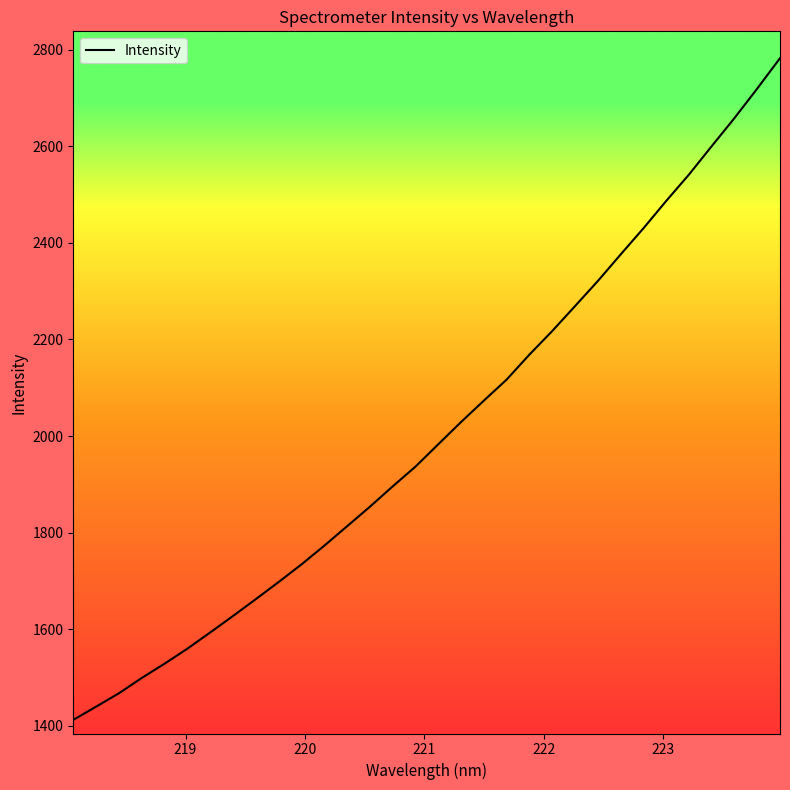

What is the greatest value displayed?

2782.5